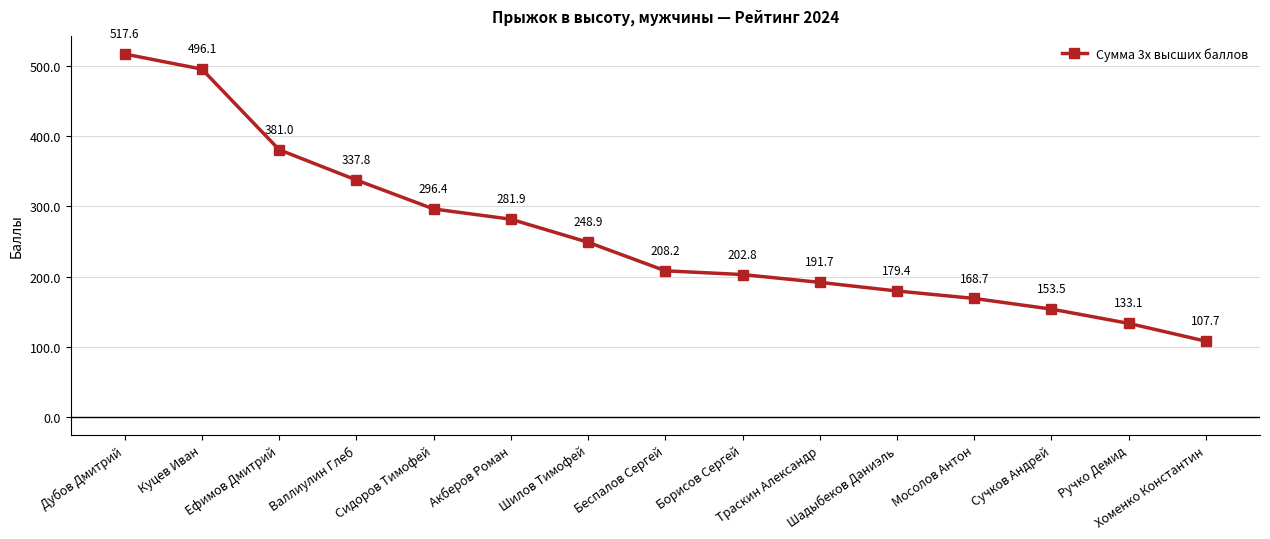

What is the change in value from Дубов Дмитрий to Беспалов Сергей?

-309.4